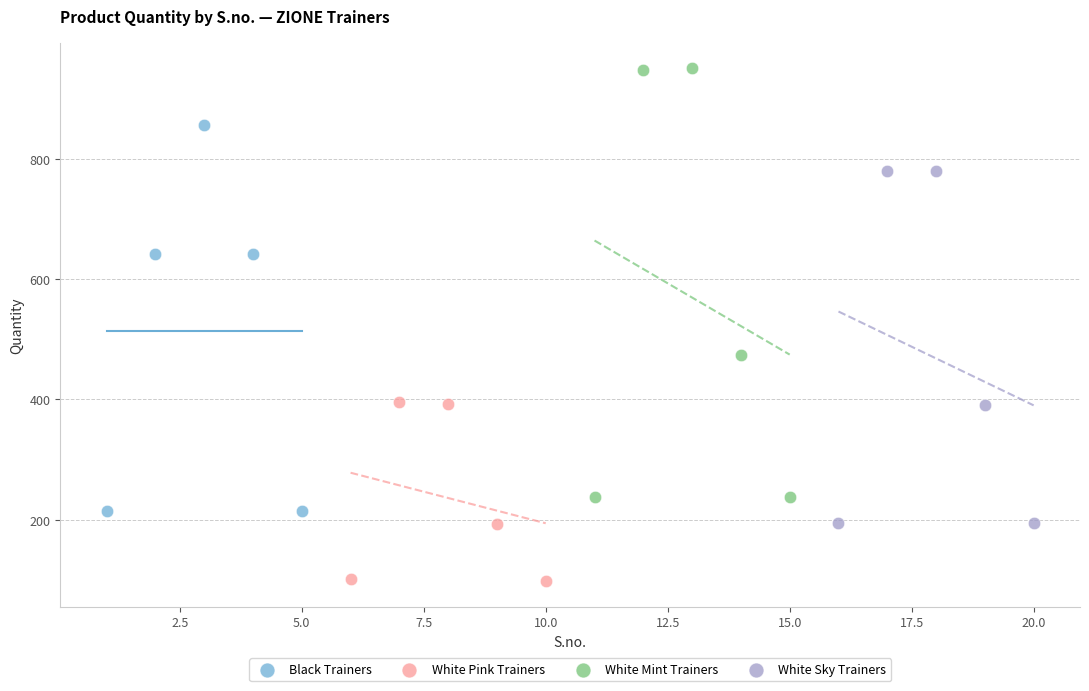

Which series reaches the minimum Y coordinate?

White Pink Trainers